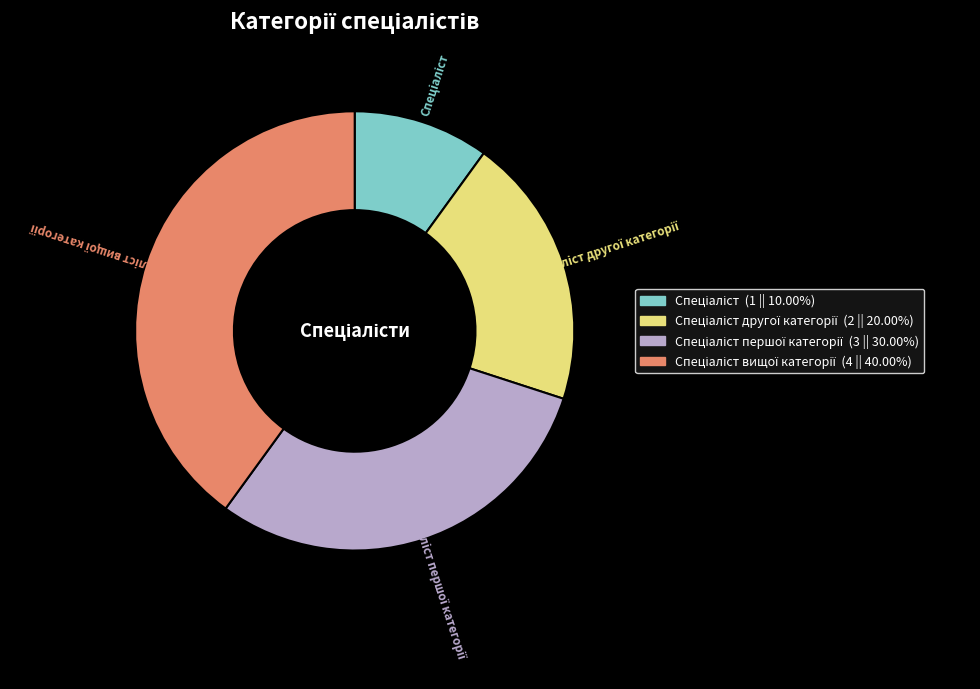

Is there a majority slice in this chart?

No